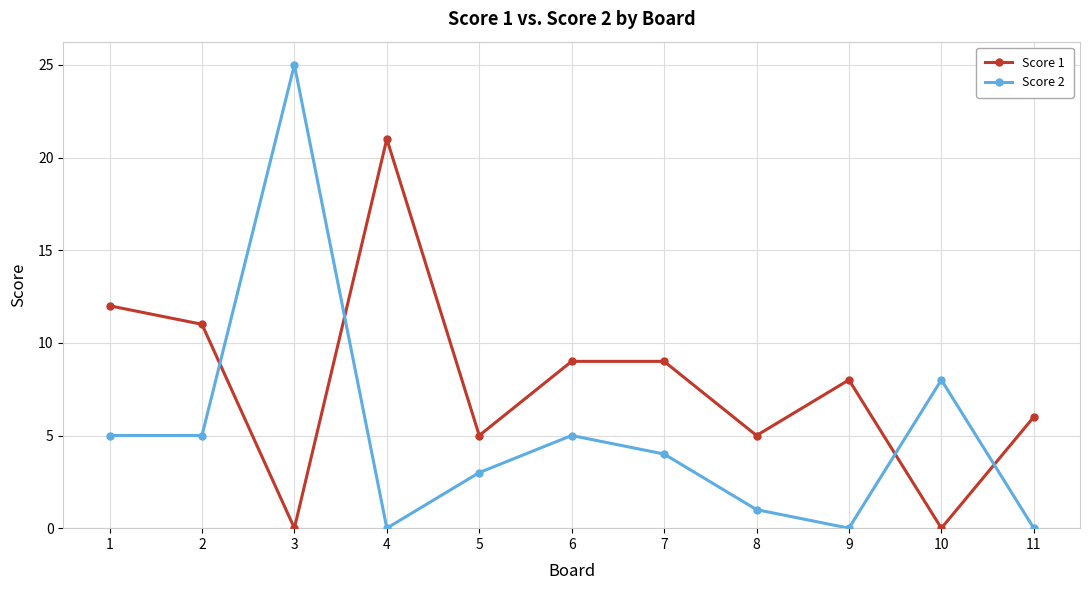

Which category has the highest value in the Score 2 series?

3